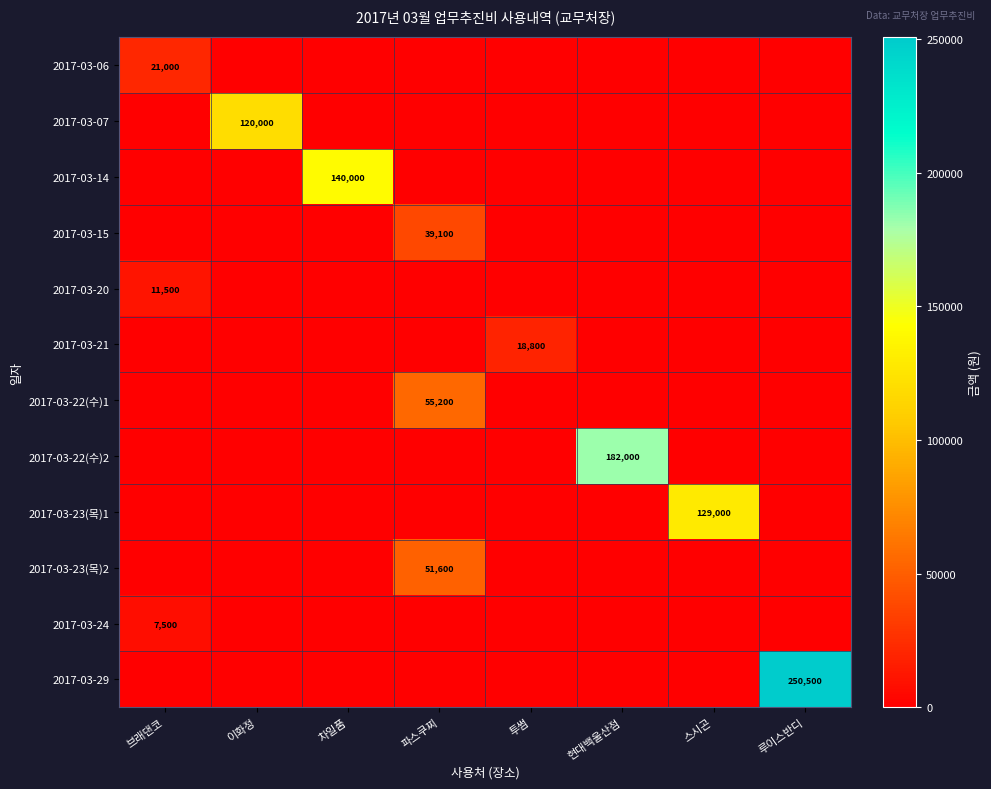

Rank the series by their maximum value, from lowest to highest.

2017-03-24, 2017-03-20, 2017-03-21, 2017-03-06, 2017-03-15, 2017-03-23(목)2, 2017-03-22(수)1, 2017-03-07, 2017-03-23(목)1, 2017-03-14, 2017-03-22(수)2, 2017-03-29